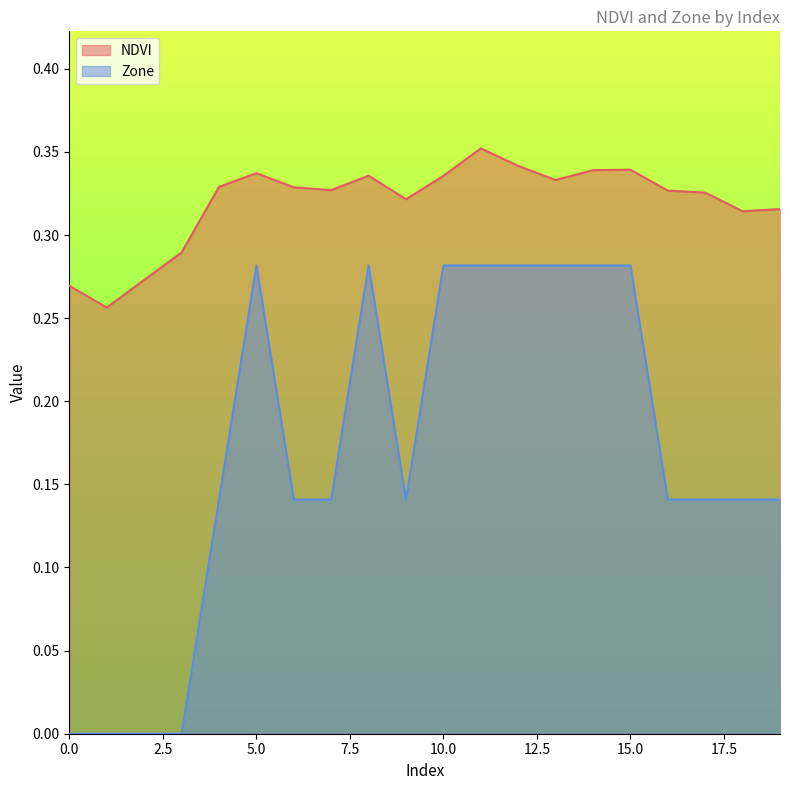

Which series changed the most between 4 and 9?

NDVI